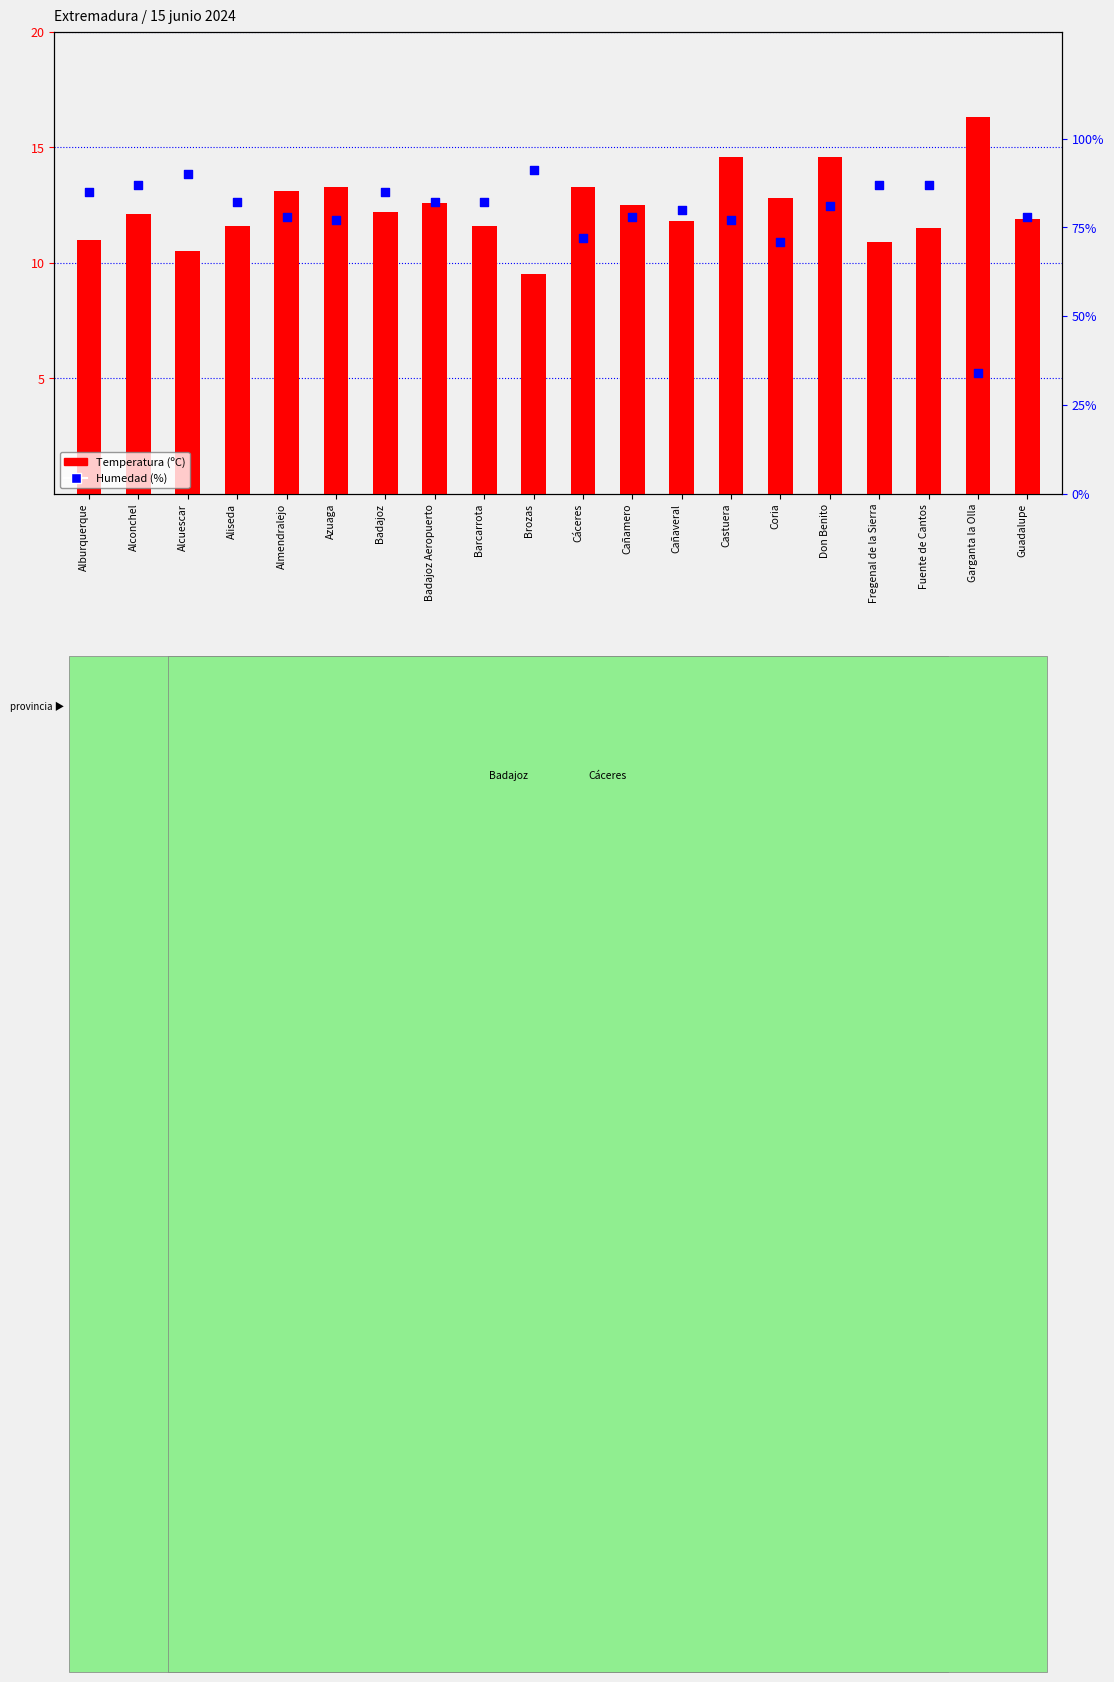

At which category is the sum across all series the highest?

Alcuescar